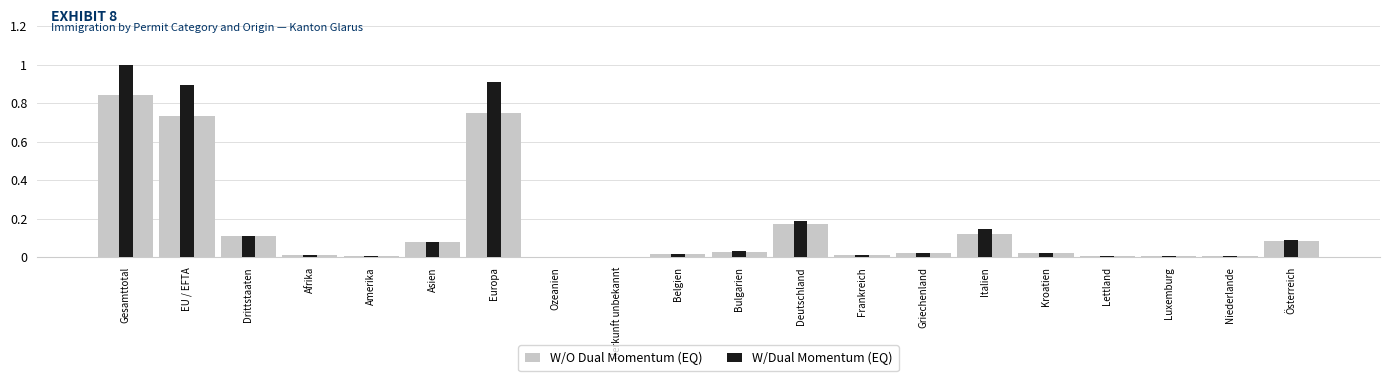

Rank the categories by W/O Dual Momentum (EQ) value from lowest to highest.

Ozeanien, Herkunft unbekannt, Amerika, Luxemburg, Niederlande, Lettland, Afrika, Frankreich, Belgien, Griechenland, Kroatien, Bulgarien, Asien, Österreich, Drittstaaten, Italien, Deutschland, EU / EFTA, Europa, Gesamttotal